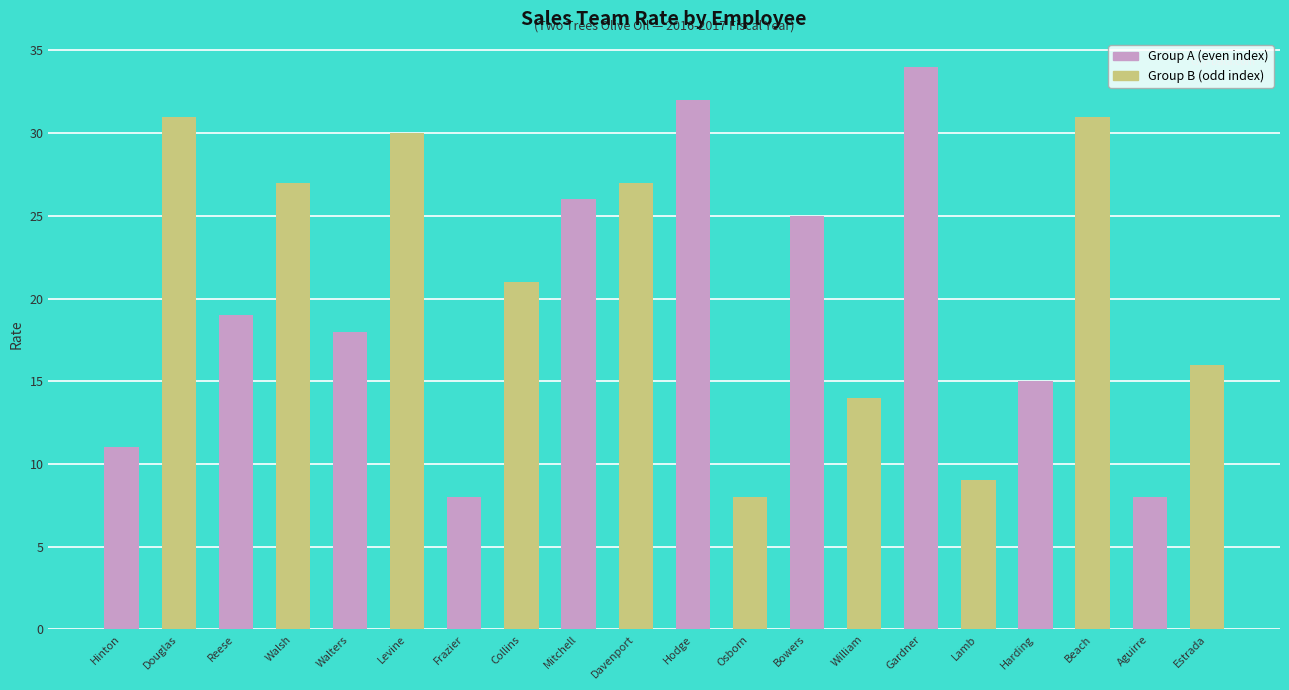

Are the bars grouped side by side (vs. stacked)?

Yes